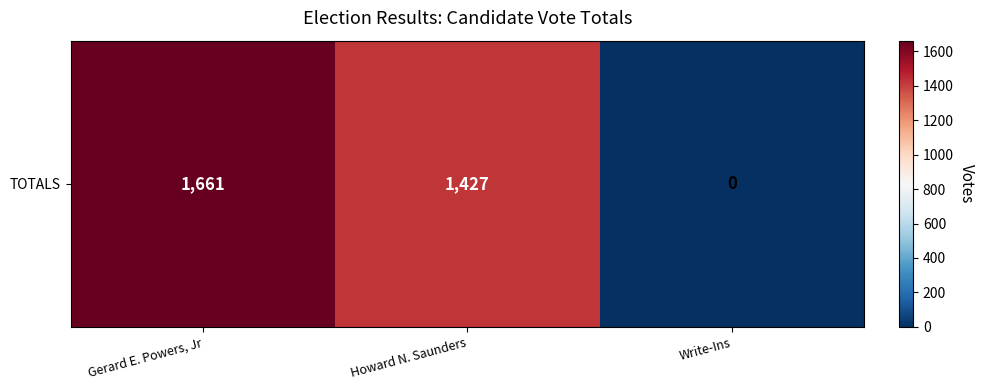

What is the difference between the maximum and minimum values?

1661